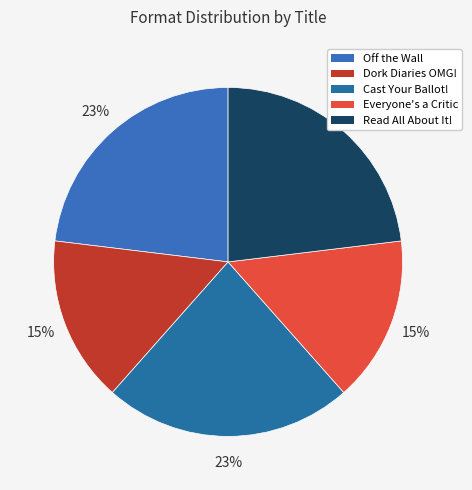

Rank the categories by value from lowest to highest.

Dork Diaries OMG!, Everyone's a Critic, Off the Wall, Cast Your Ballot!, Read All About It!